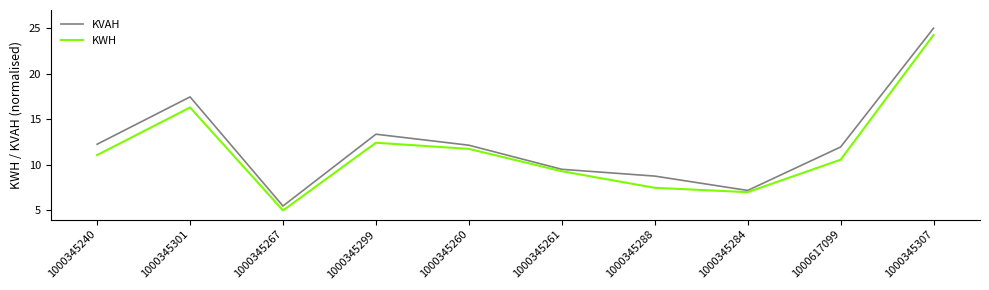

Rank the series by their maximum value, from highest to lowest.

KVAH, KWH